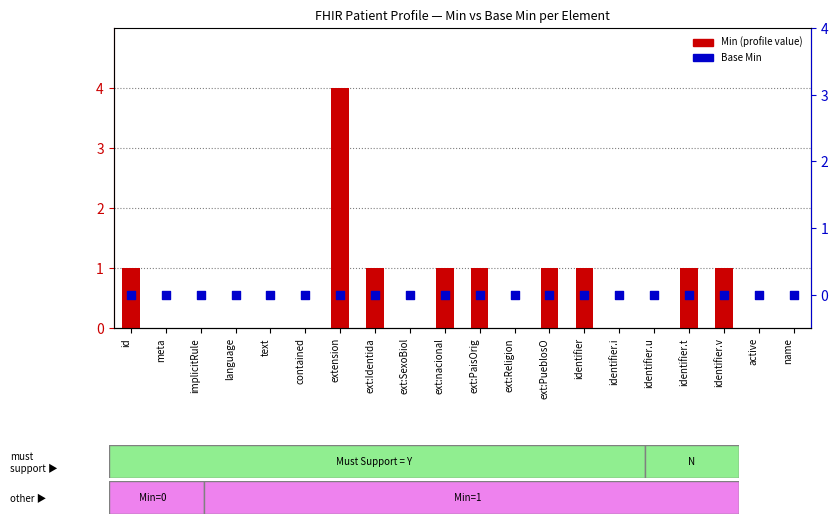

At how many categories does at least one series exceed 1?

1